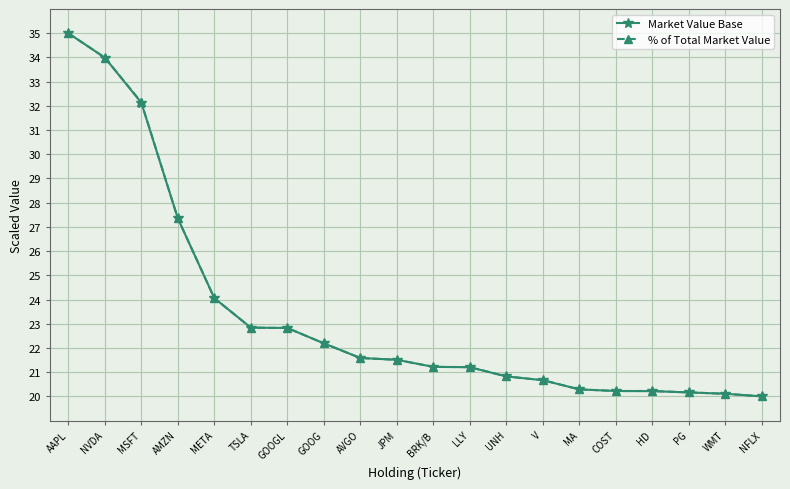

At how many categories does at least one series exceed 29?

3